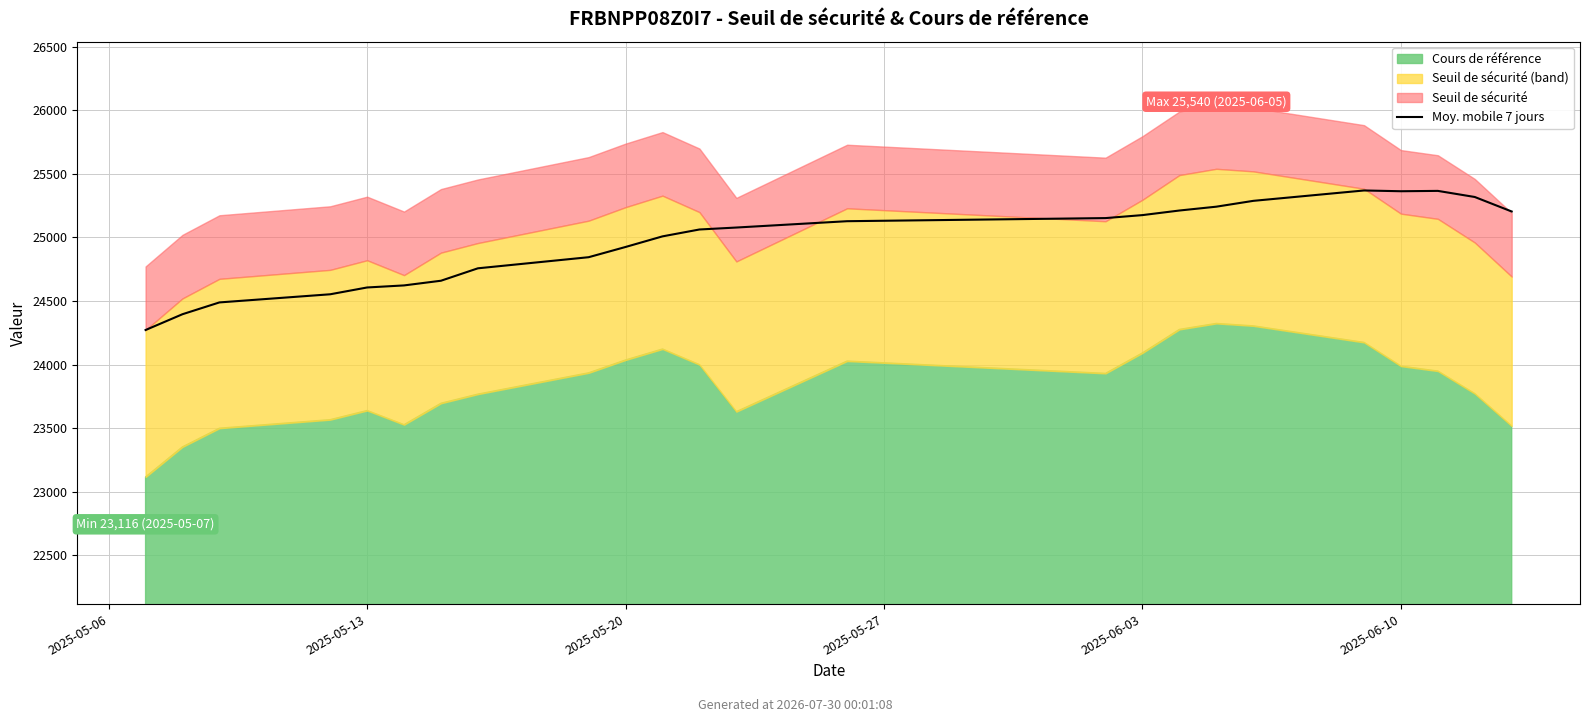

What is the average value?

24962.1